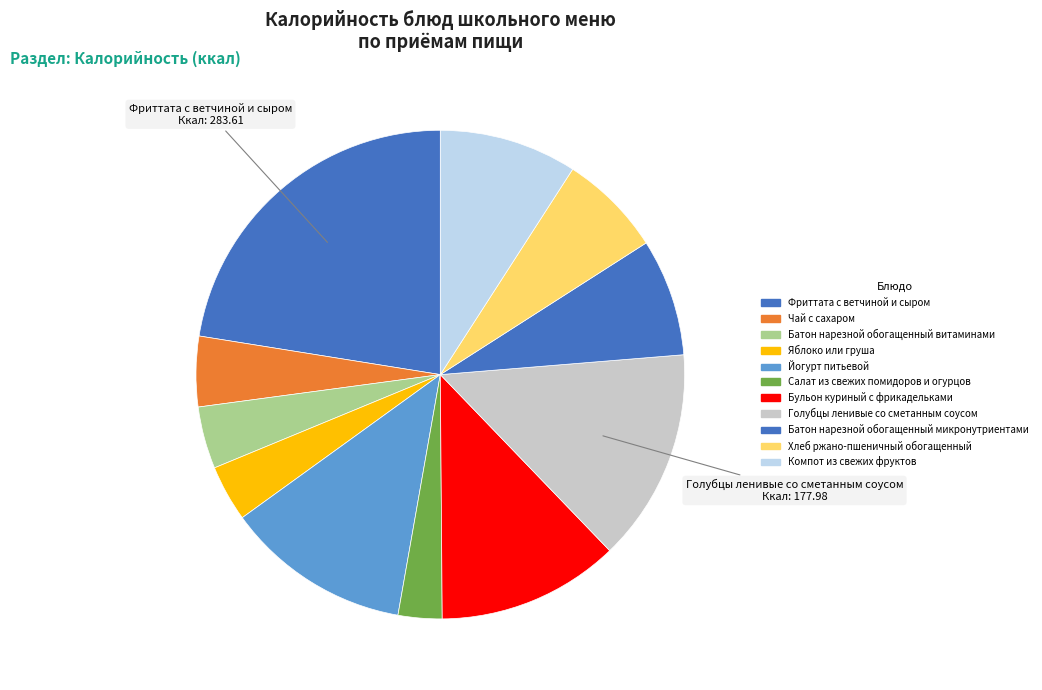

Does any single category account for the majority?

No